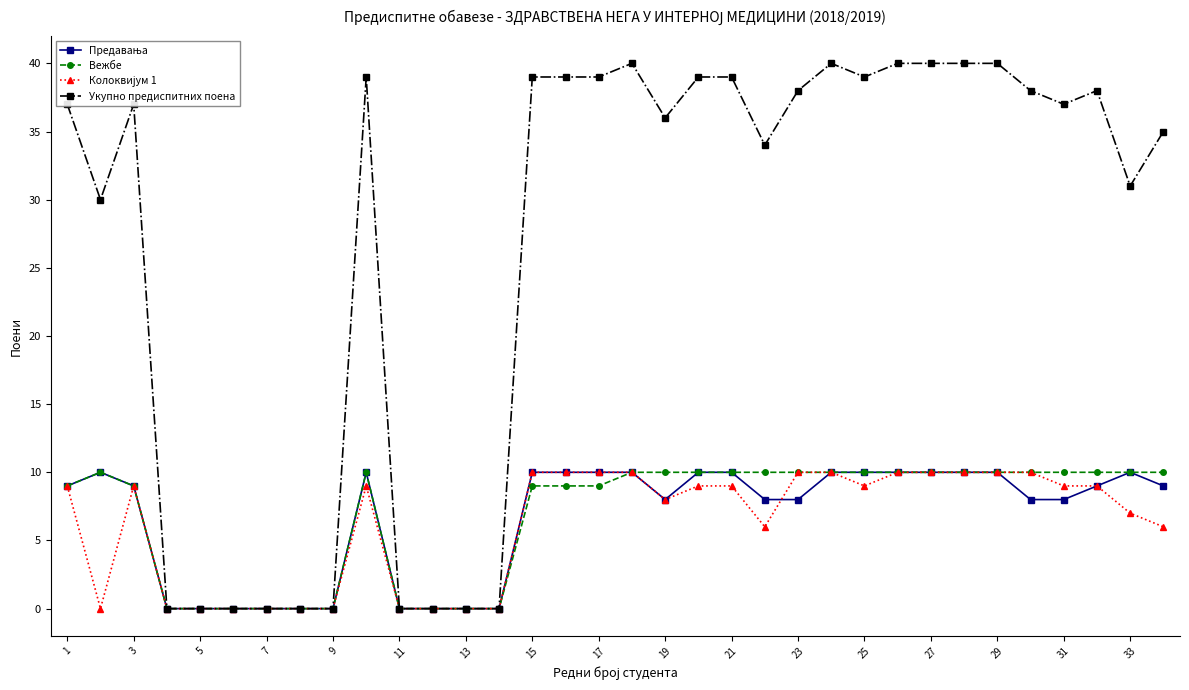

What is the average value of the Укупно предиспитних поена series?

27